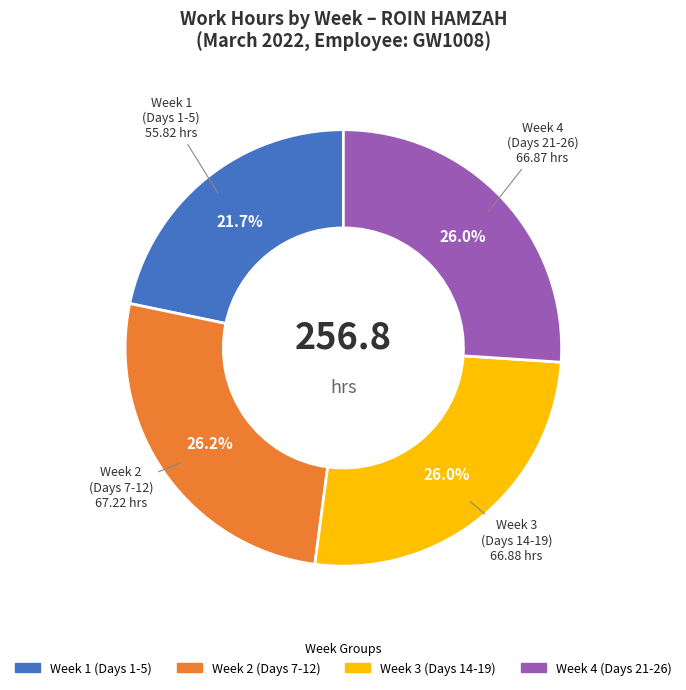

Is there any slice that represents more than half of the pie?

No